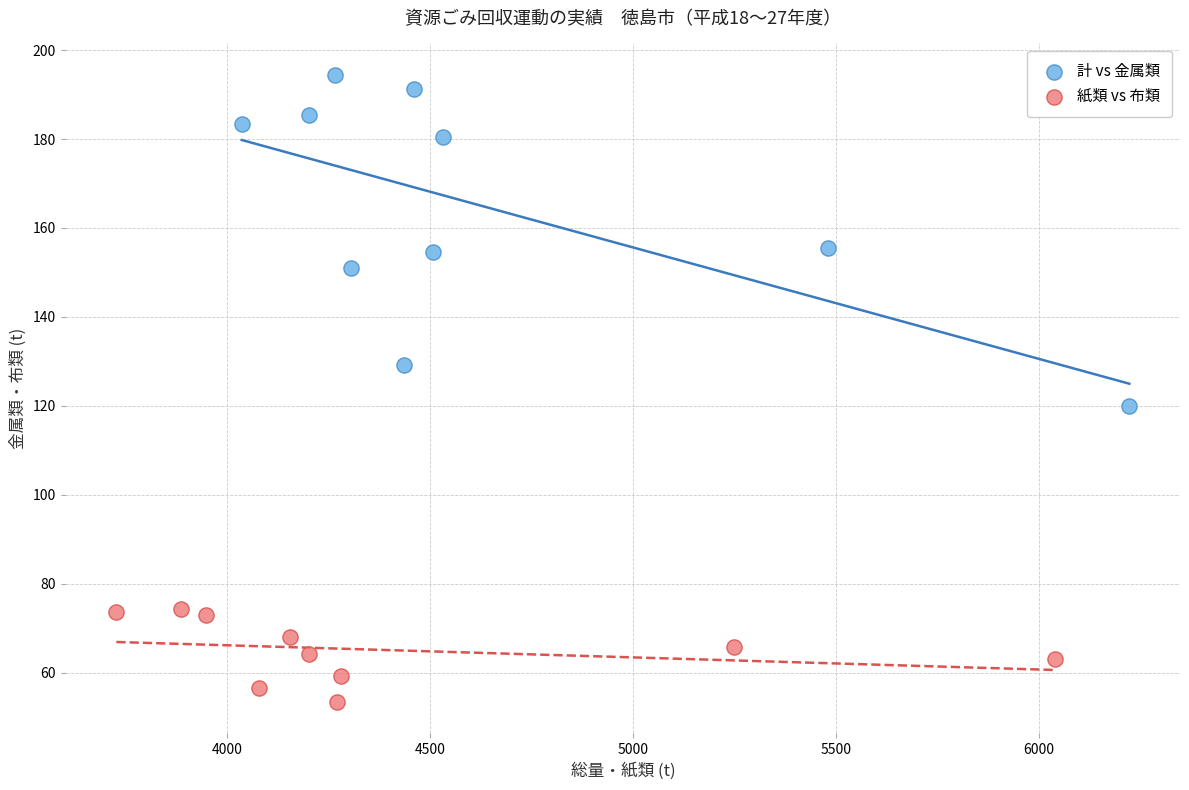

Which series contains the highest Y value?

計 vs 金属類